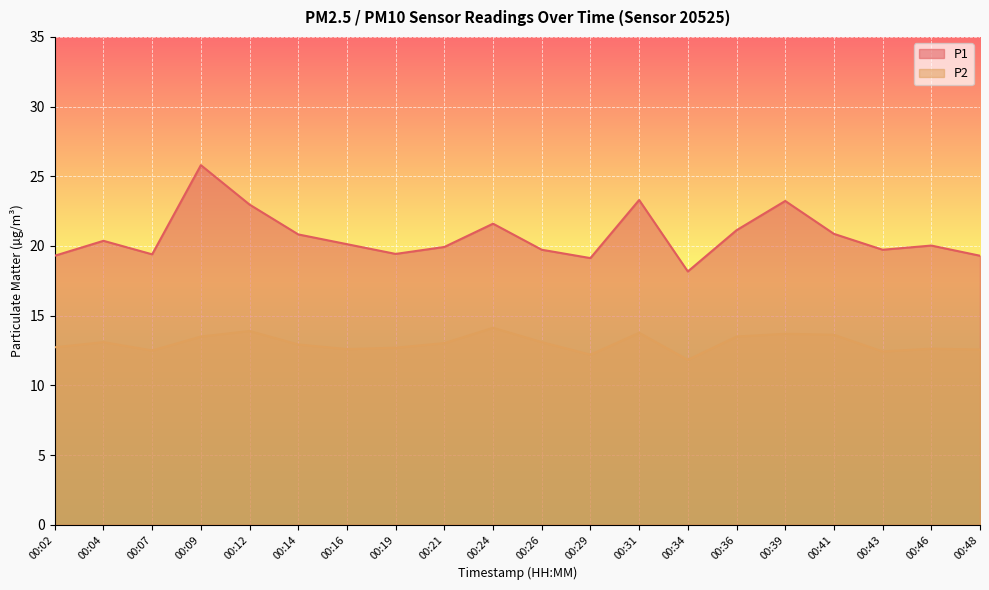

What is the value of the P2 point at the 8th from the left?

12.7